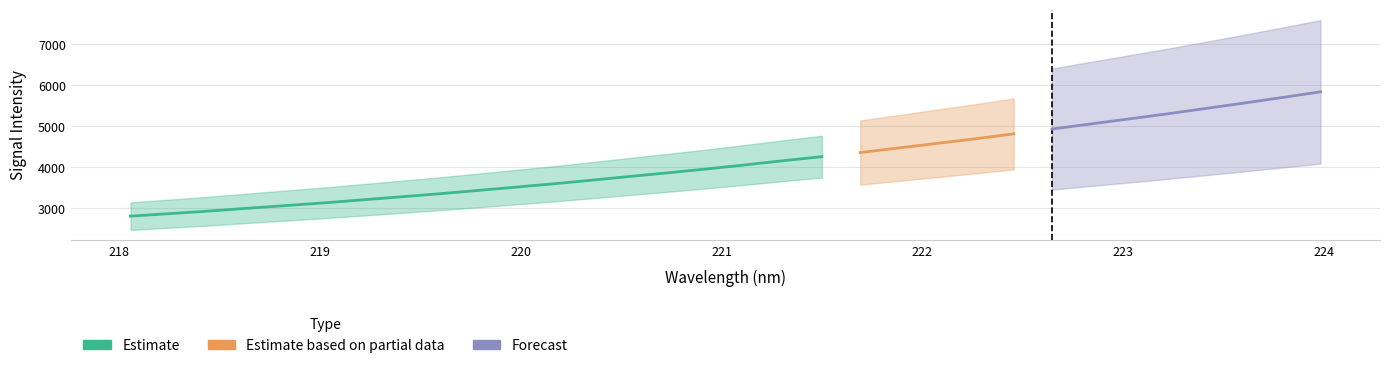

Reading left to right, extract all data points from this chart.

218.0596=2804.9	218.2508=2864.8	218.442=2925.1	218.6332=2994.2	218.8244=3060.2	219.0156=3126.4	219.2067=3199.8	219.3979=3273.6	219.589=3348.4	219.7801=3428.7	219.9712=3511.0	220.1623=3593.6	220.3533=3682.6	220.5444=3774.8	220.7354=3864.3	220.9264=3957.9	221.1174=4057.1	221.3083=4160.1	221.4993=4258.3	221.6902=4358.3	221.8812=4470.7	222.0721=4582.5	222.263=4695.3	222.4538=4814.8	222.6447=4934.0	222.8355=5056.6	223.0264=5179.7	223.2172=5304.1	223.408=5434.9	223.5987=5567.2	223.7895=5703.4	223.9802=5842.5